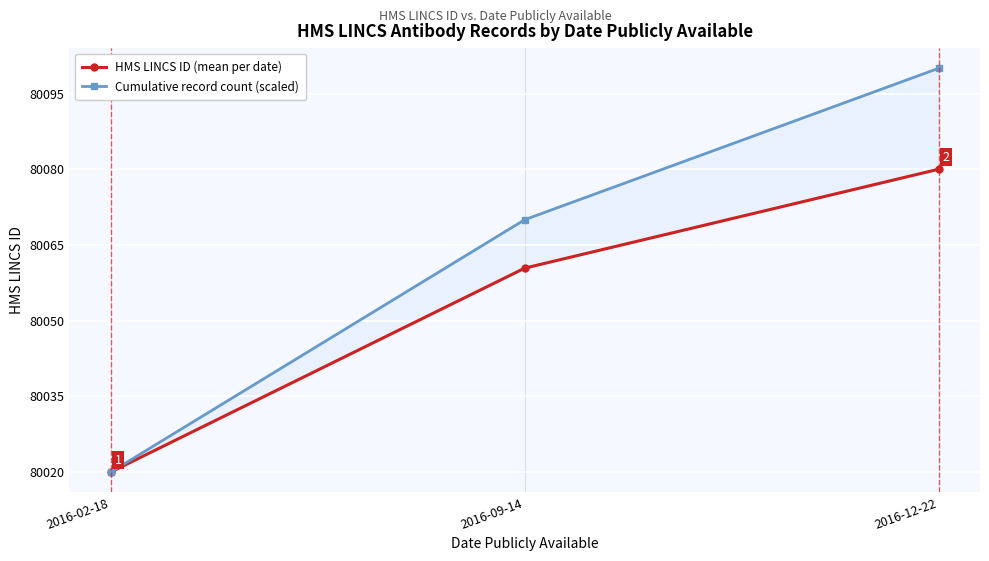

Between 2016-12-22 and 2016-09-14, which is larger?

2016-12-22